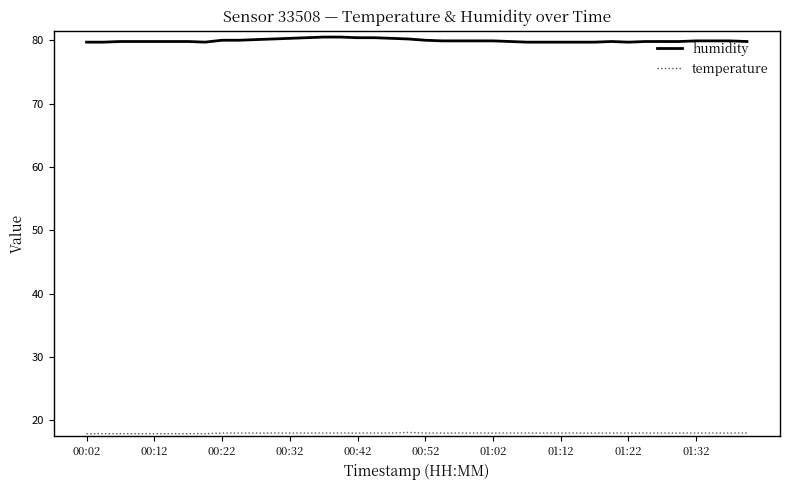

Count the humidity values in the range 79 to 80.

30